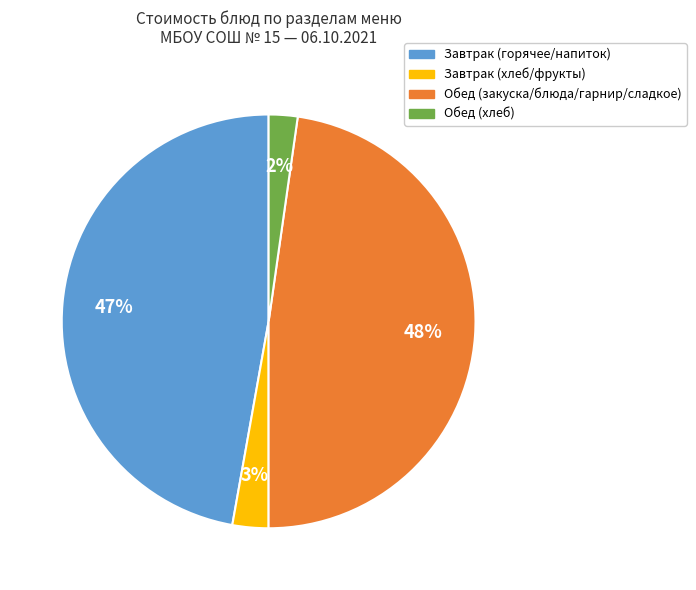

Is there any slice that represents more than half of the pie?

No